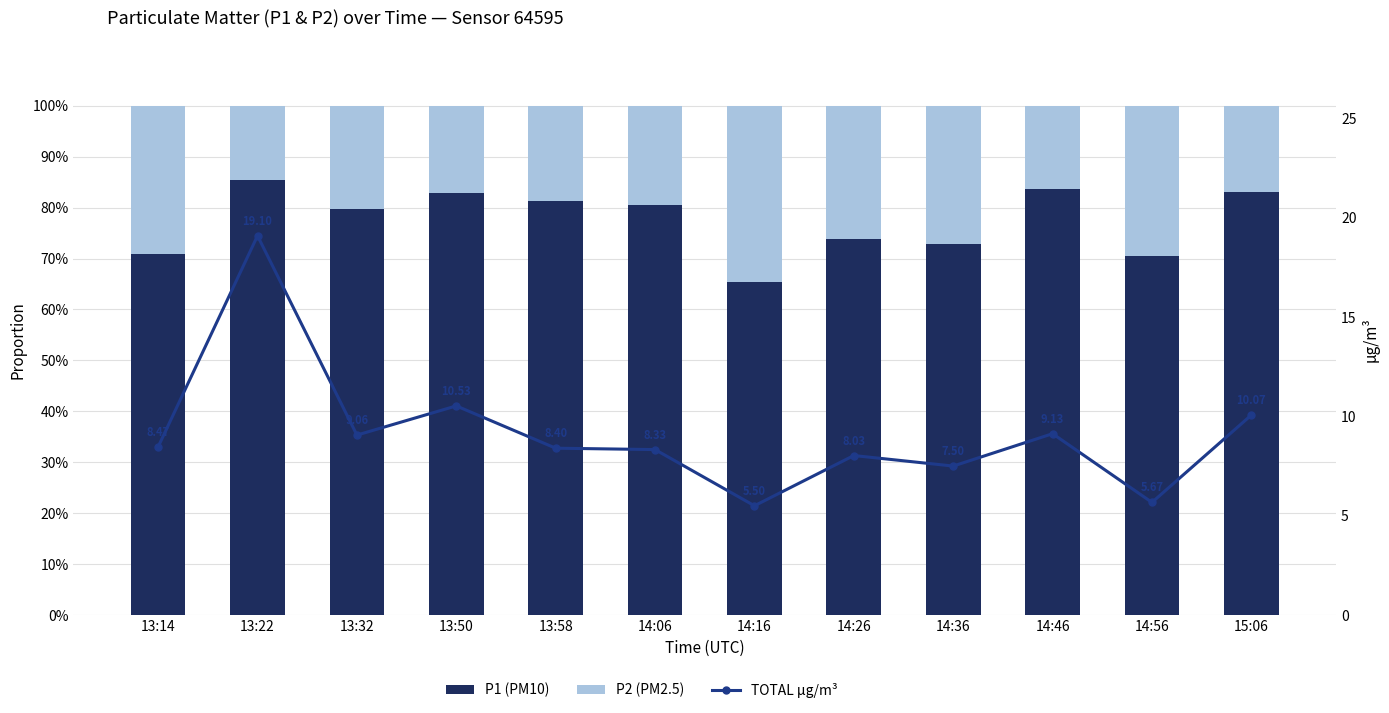

What is the average value of the TOTAL µg/m³ series?

9.1